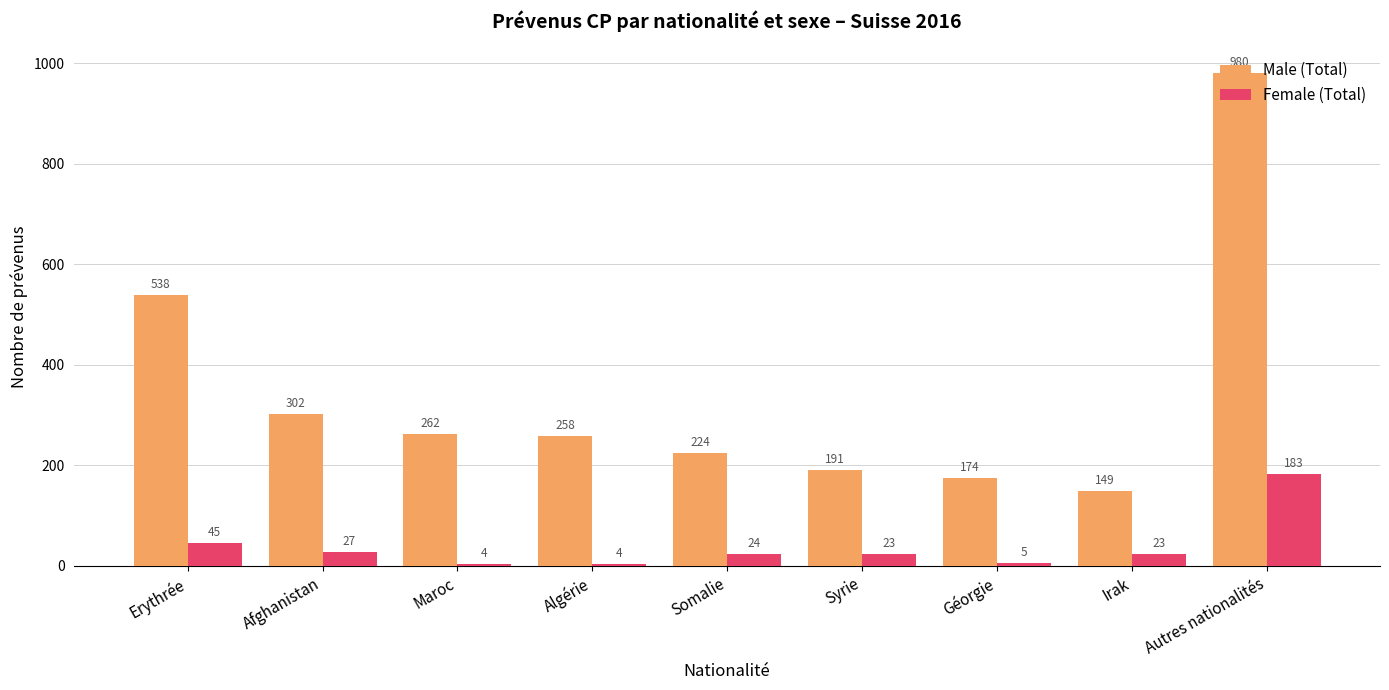

Which label corresponds to the largest value in the chart?

Autres nationalités